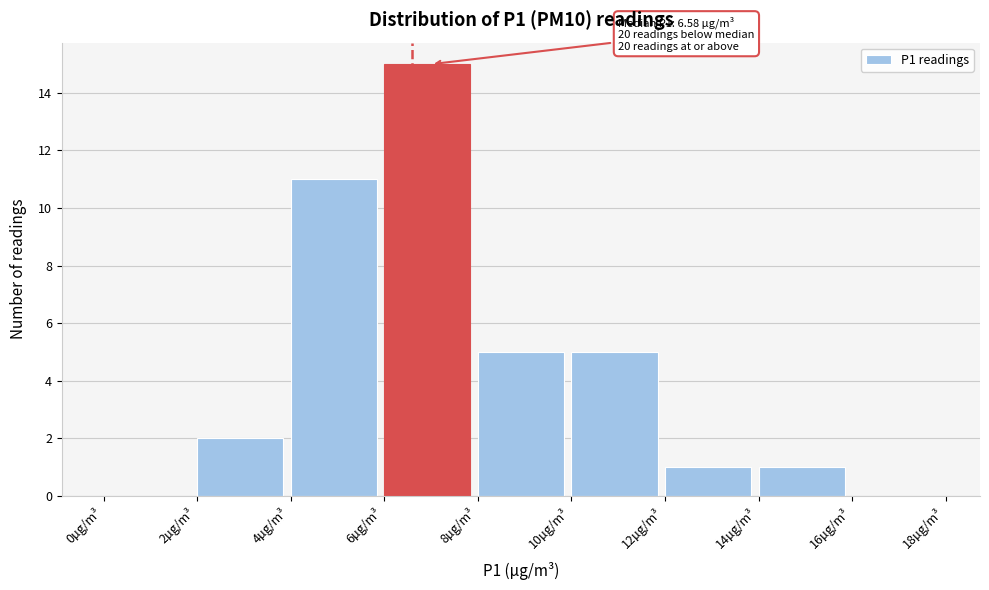

Over which range of the x-axis is the bar tallest?

6 to 8